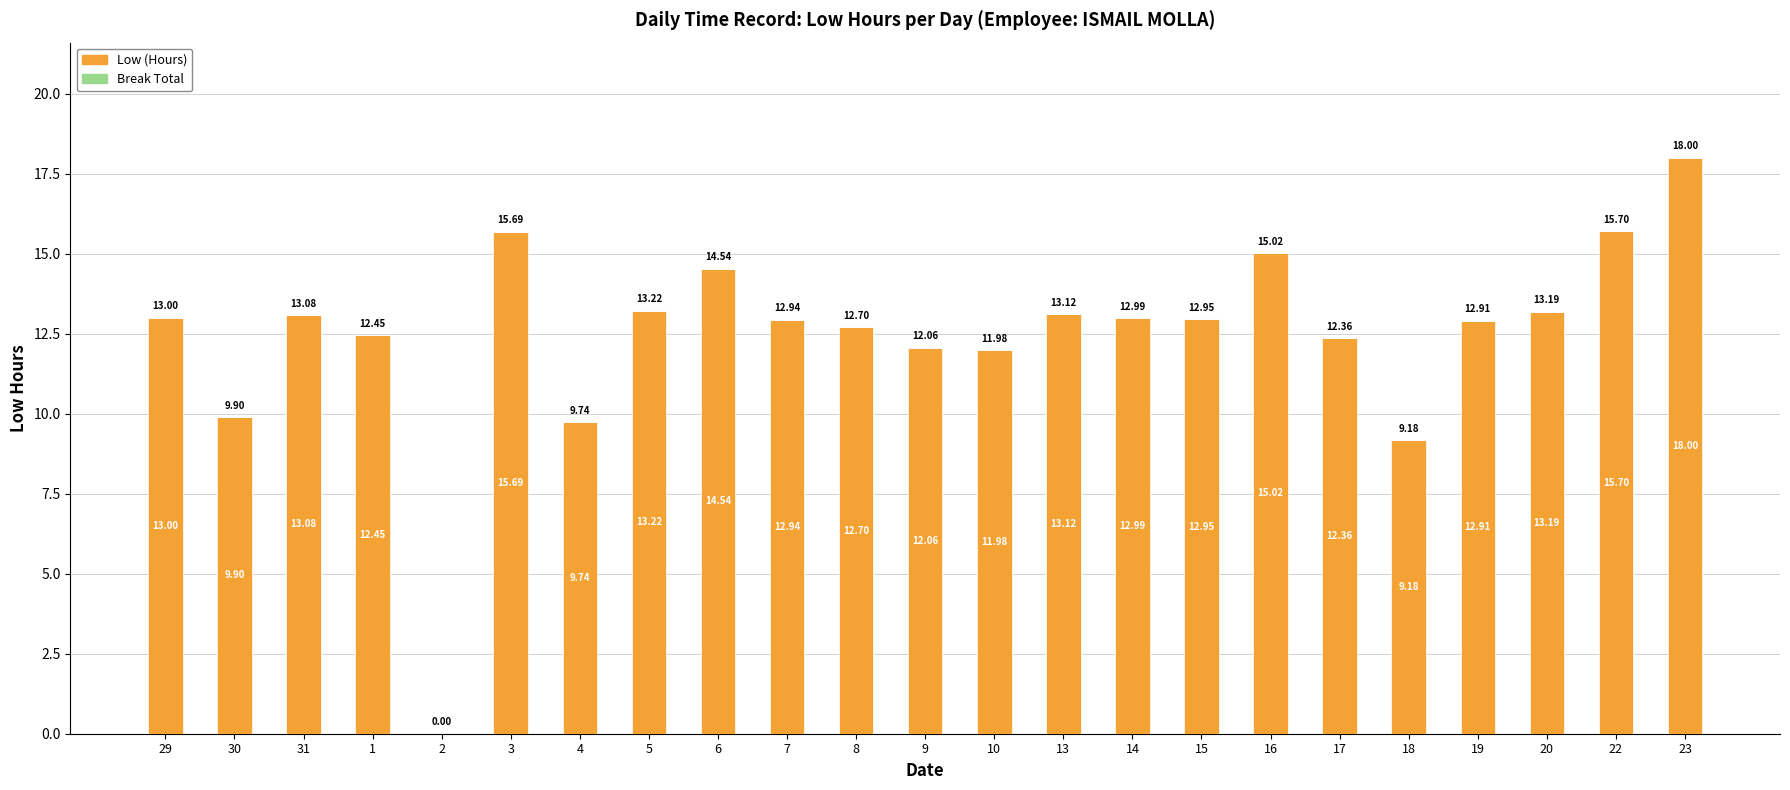

What is the sum of the values at 30 and 20?

23.1